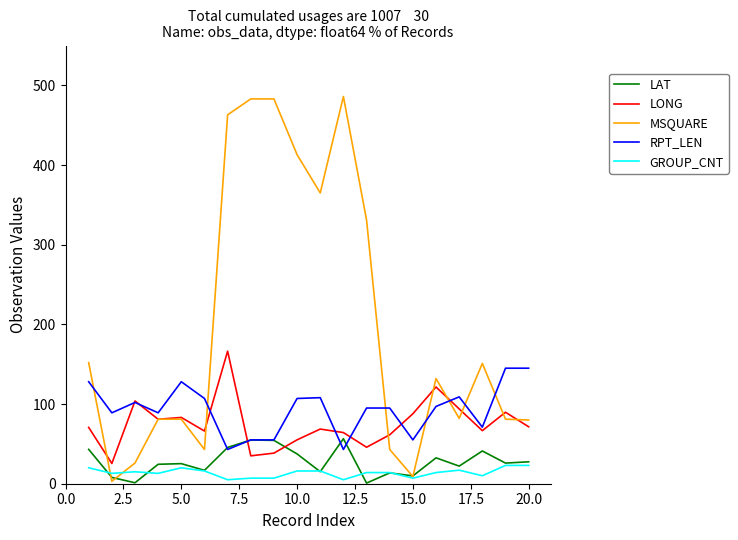

True or false: GROUP_CNT and RPT_LEN intersect in this chart.

False